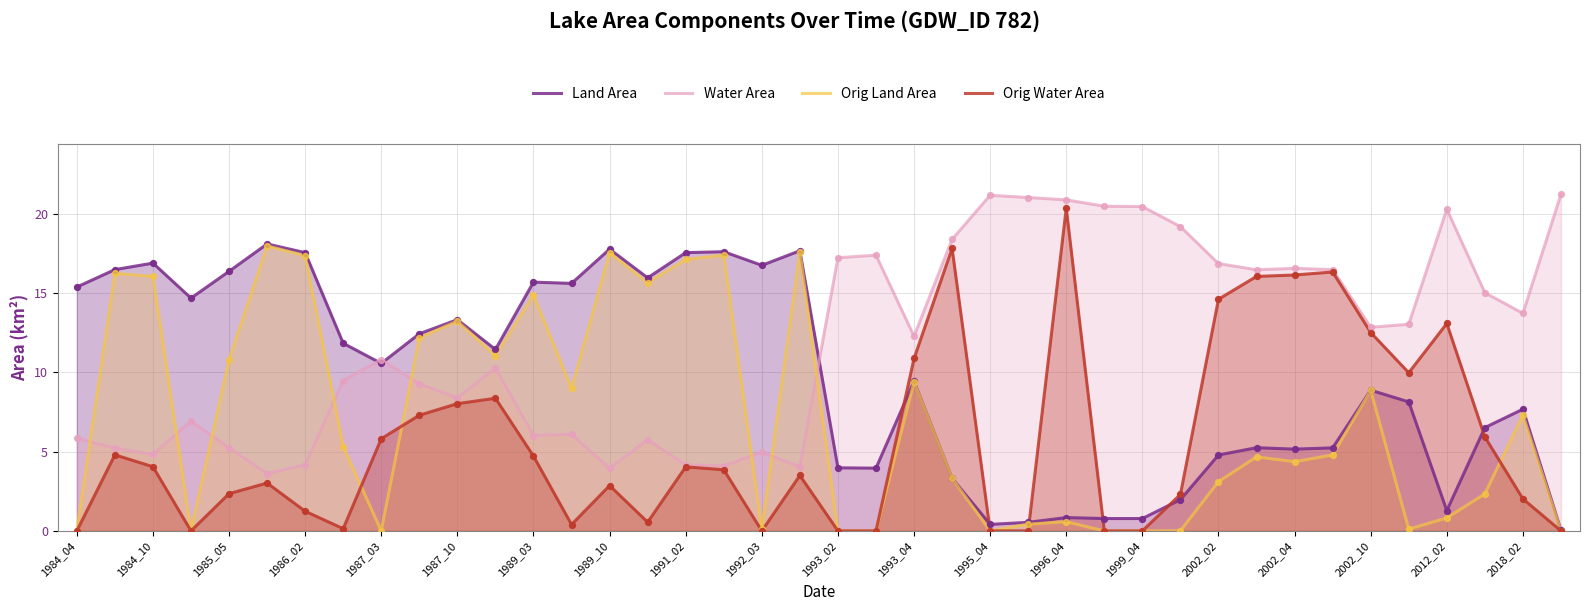

Which series has the largest Y range (max minus min)?

Orig Water Area